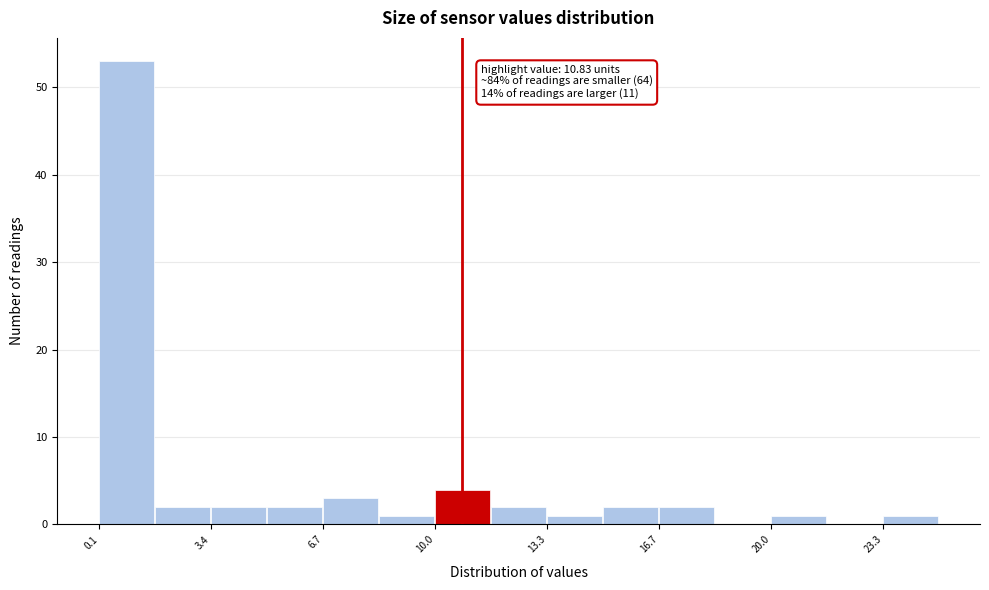

Around what value on the x-axis is the tallest bar? Give the approximate position of its centre, as read against the axis.

1.0